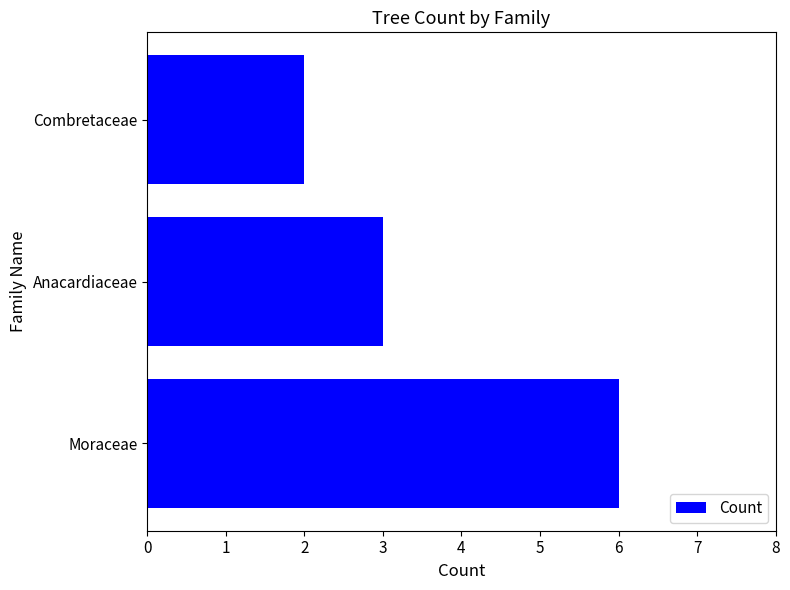

What is the change in value from Moraceae to Combretaceae?

-4